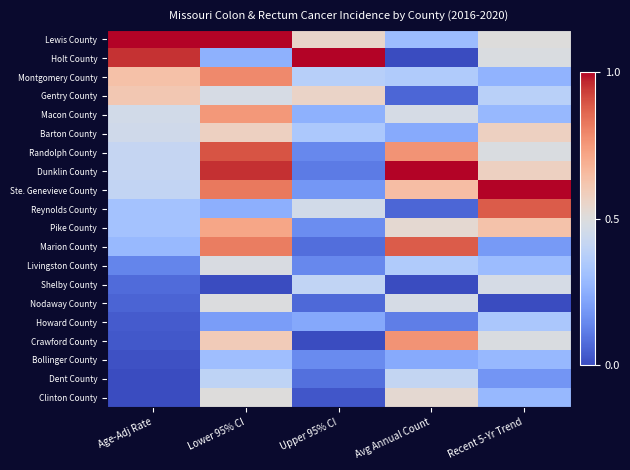

What is the greatest value displayed?

1.0